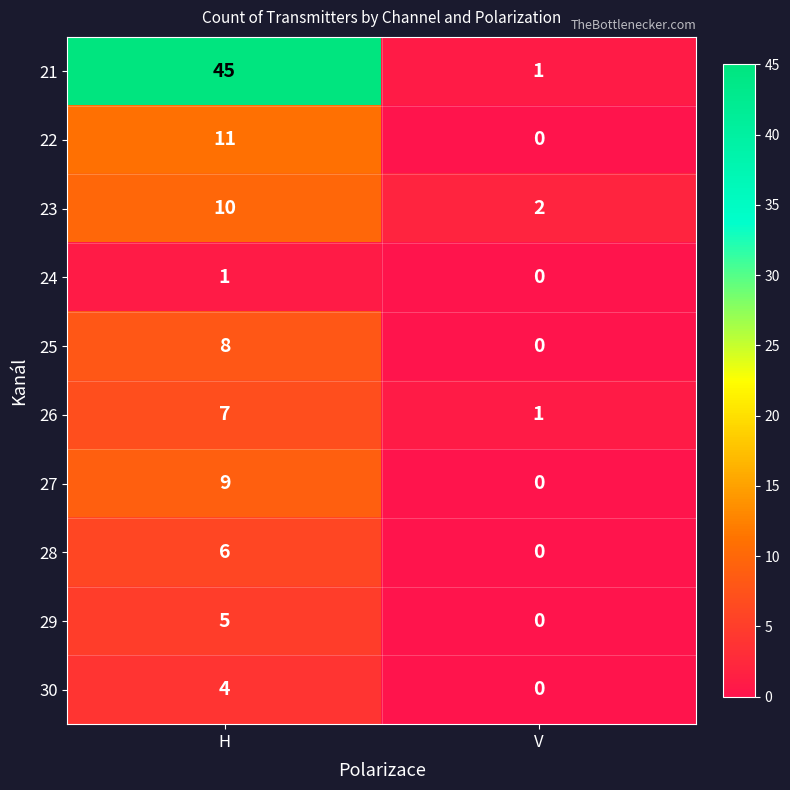

List the series in order of their peak value, highest first.

21, 22, 23, 27, 25, 26, 28, 29, 30, 24